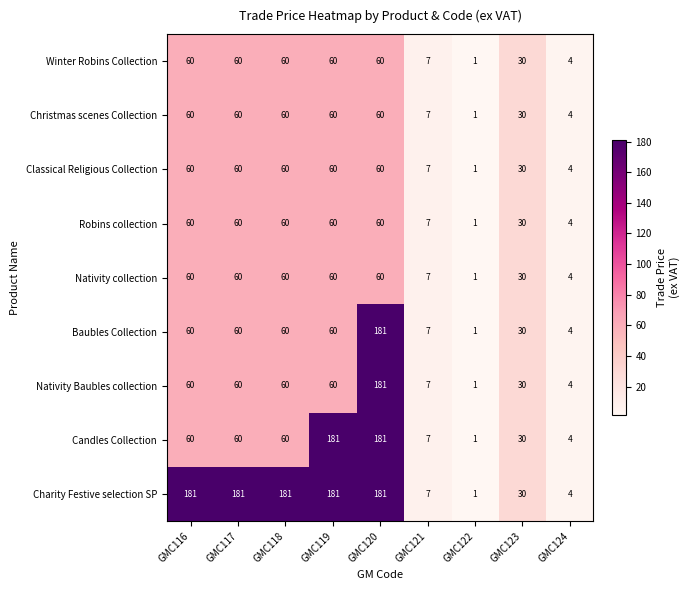

What is the total value across all series at GMC123?

270